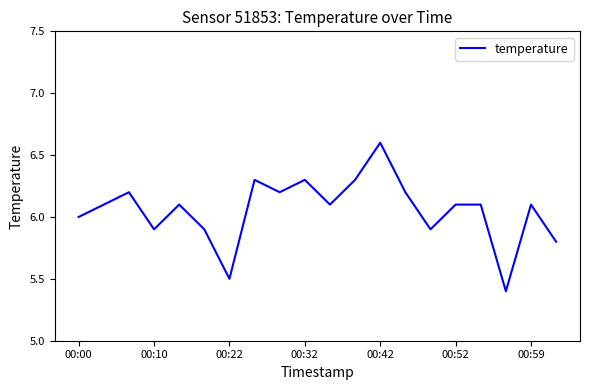

What is the difference between the maximum and minimum values?

1.2